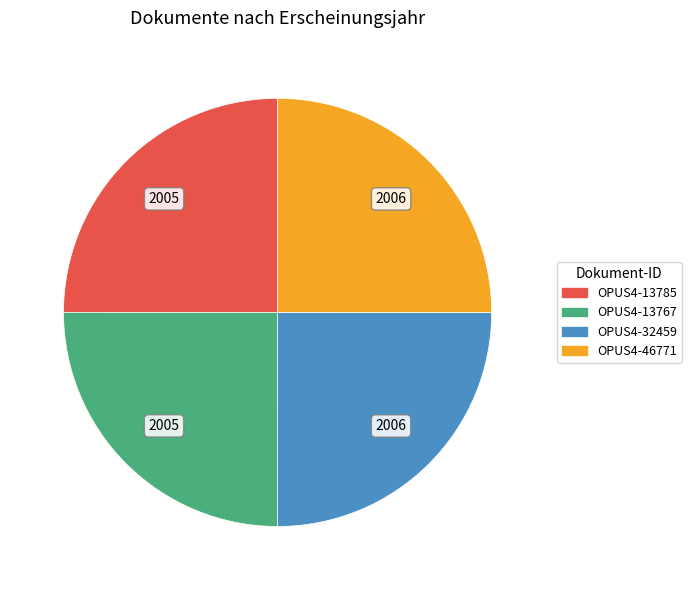

Is there any slice that represents more than half of the pie?

No